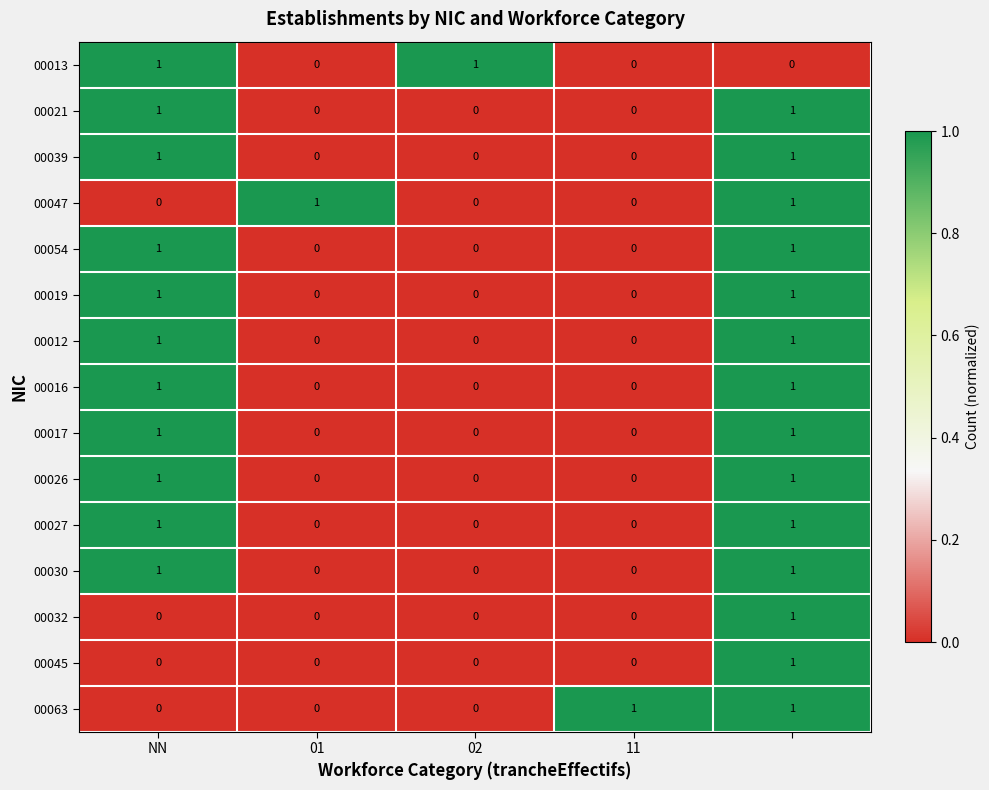

Count the 00039 values in the range 0 to 1.

5